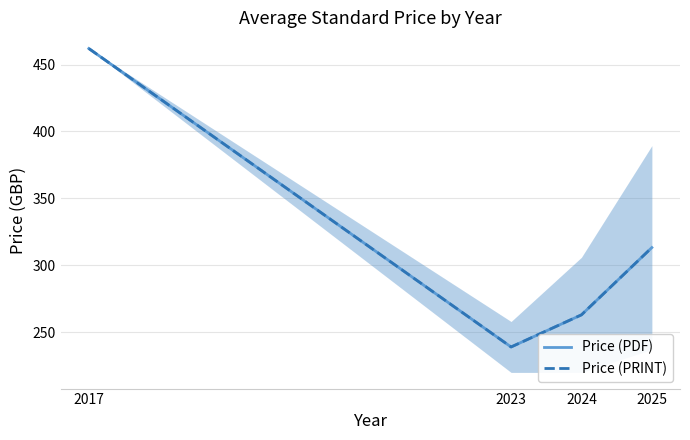

The value of Price (PDF) at 2025 is 313.3. True or false?

True